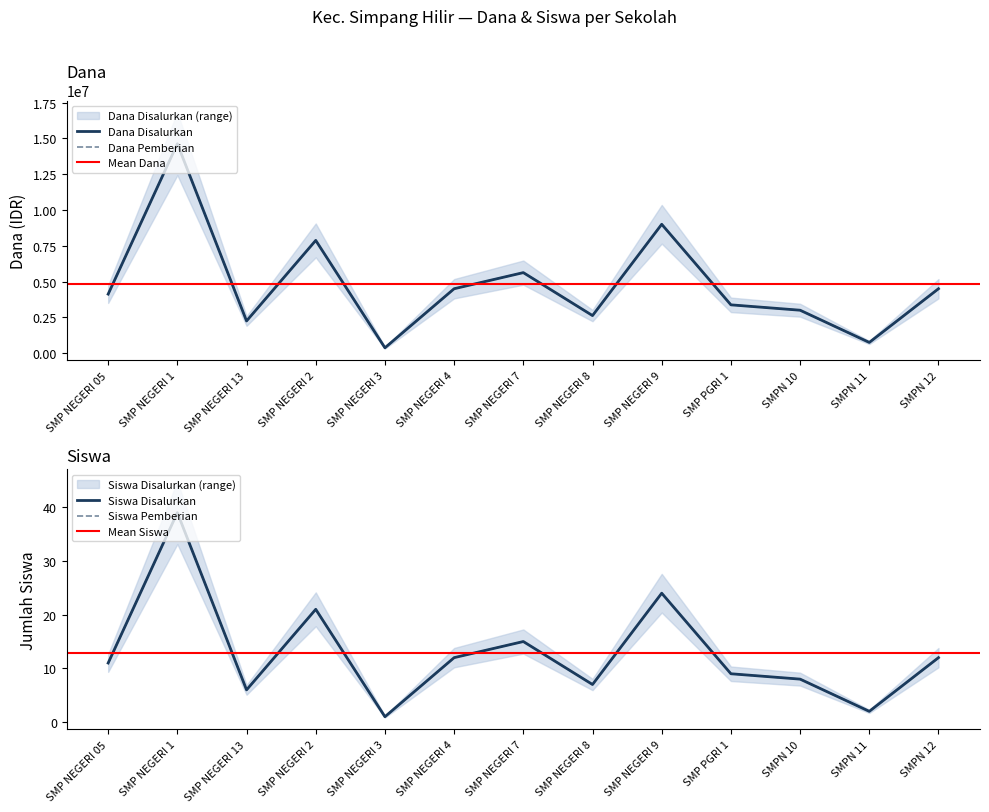

True or false: Siswa Disalurkan and Dana Pemberian intersect in this chart.

False